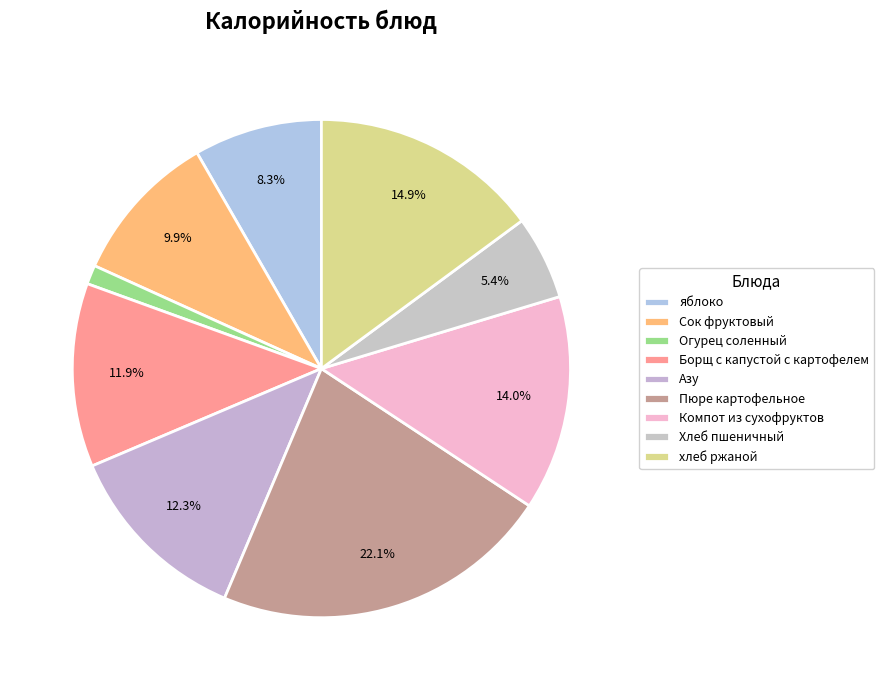

The хлеб ржаной slice represents 2% of the pie. True or false?

False